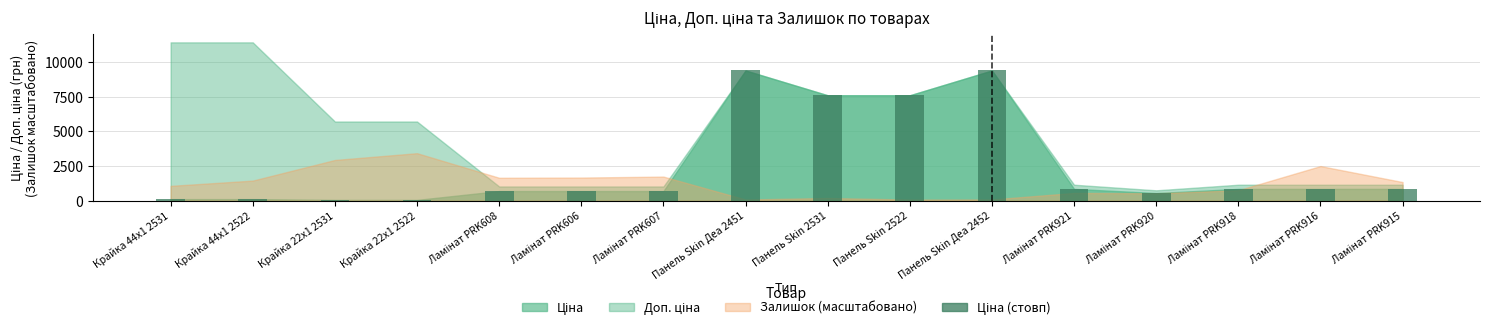

How many values exceed 848?

8